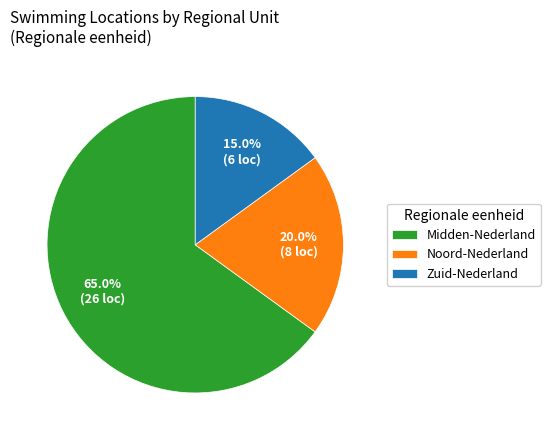

How many segments does this pie chart have?

3